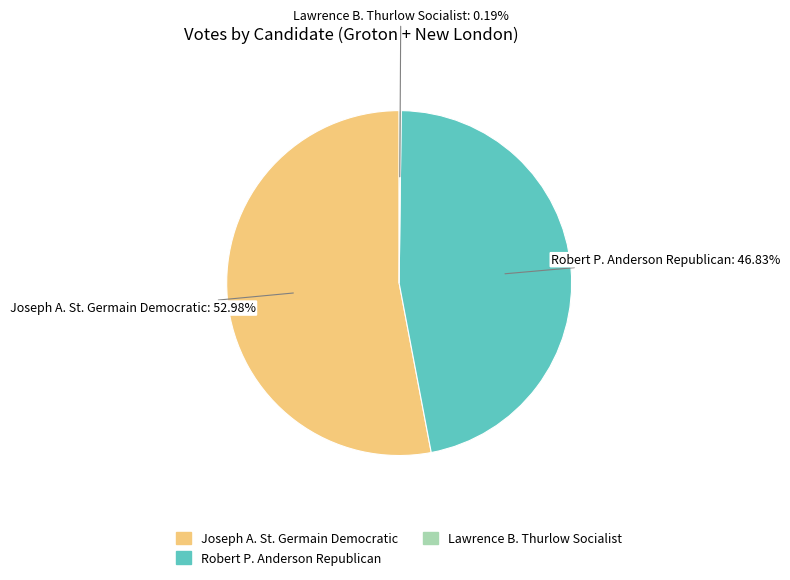

Is there a majority slice in this chart?

Yes